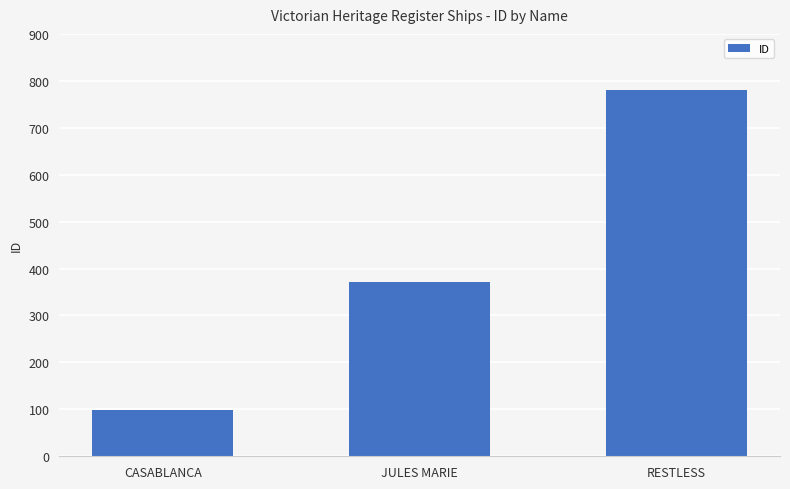

Approximately how many times larger is the value at JULES MARIE compared to RESTLESS?

0.5